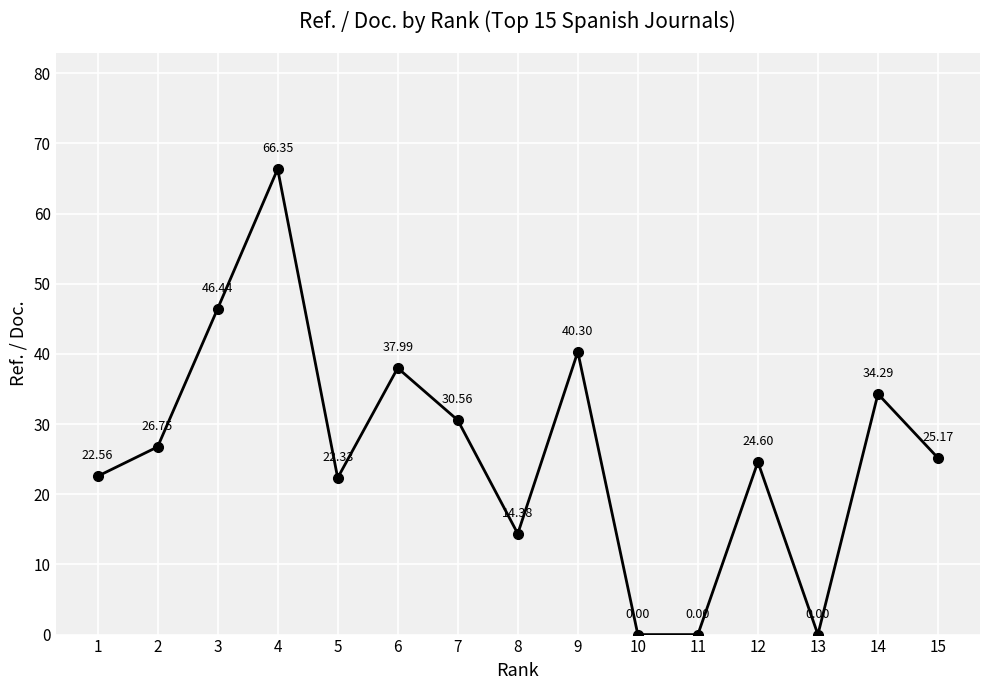

What is the difference between the values at 10 and 3?

46.4